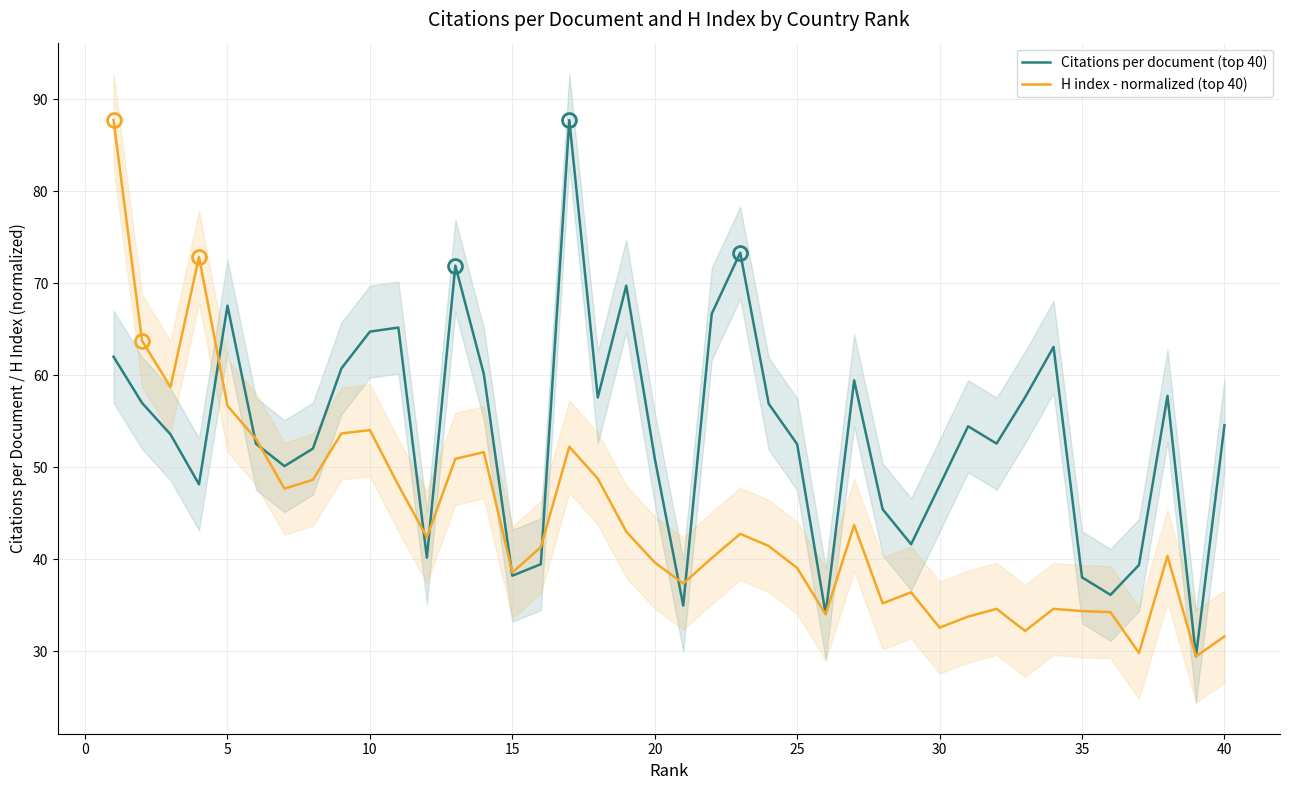

True or false: Citations per document (top 40) has a value of 114.7 at 10.

False